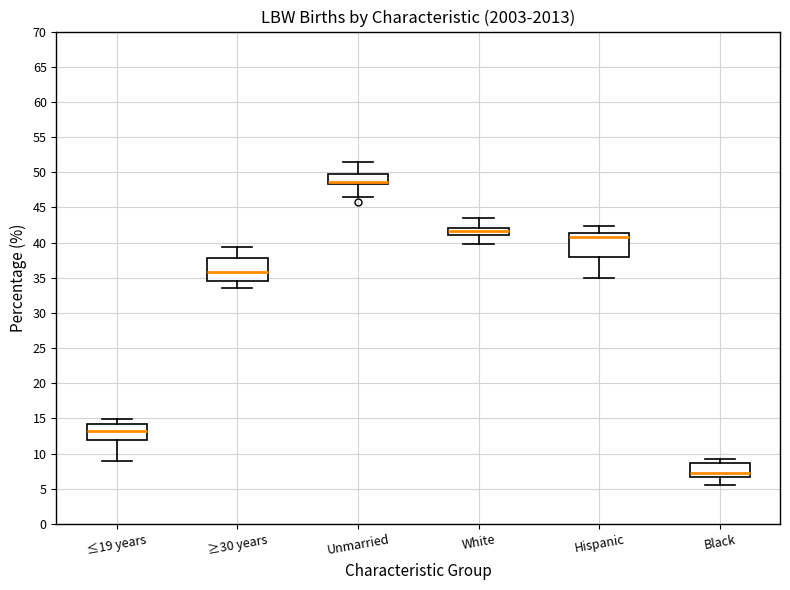

Reading left to right, transcribe this box plot: for each box, give where its median line is, the range the box spans, and where its two whiskers end, as read against the y-axis. The values are not printed on the chart, so give them approximately, as read against the axis.

≤19 years: median 13.0, box 12.0 to 14.5, whiskers 9.0 to 15.0
≥30 years: median 36.0, box 34.5 to 38.0, whiskers 33.5 to 39.5
Unmarried: median 48.5 (just above the box's lower edge), box 48.5 to 49.5, whiskers 46.5 to 51.5
White: median 41.5, box 41.0 to 42.0, whiskers 40.0 to 43.5
Hispanic: median 41.0, box 38.0 to 41.5, whiskers 35.0 to 42.5
Black: median 7.5, box 6.5 to 8.5, whiskers 5.5 to 9.5